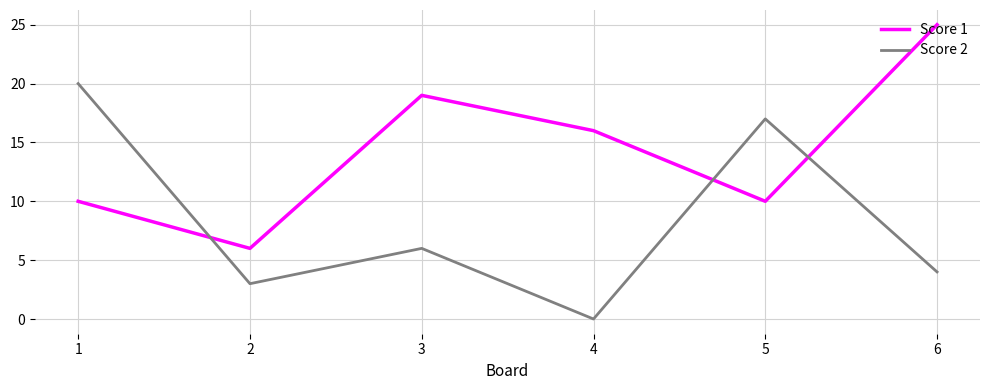

What is the highest value of the Score 1 series?

25